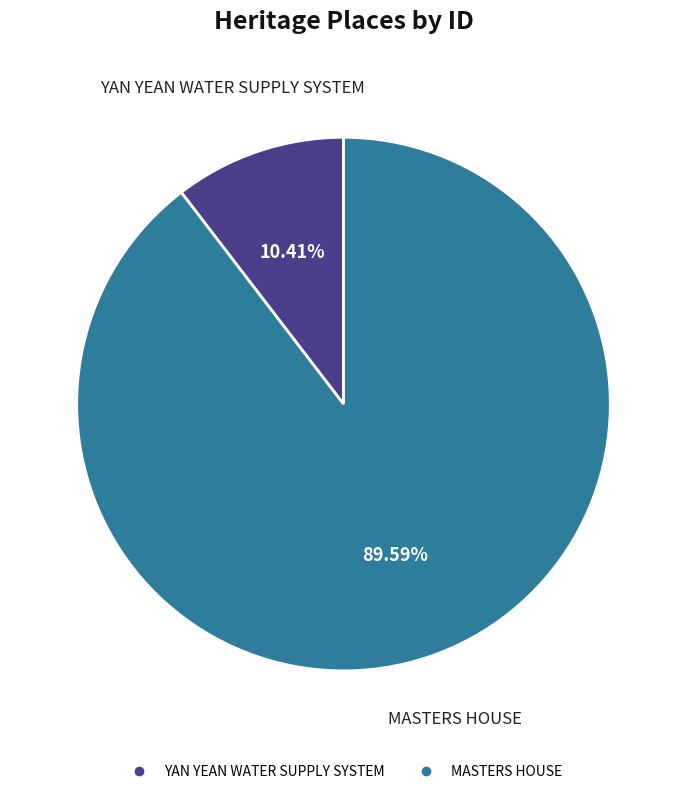

To the nearest percent, what is the difference between the largest and smallest slice percentages?

79%